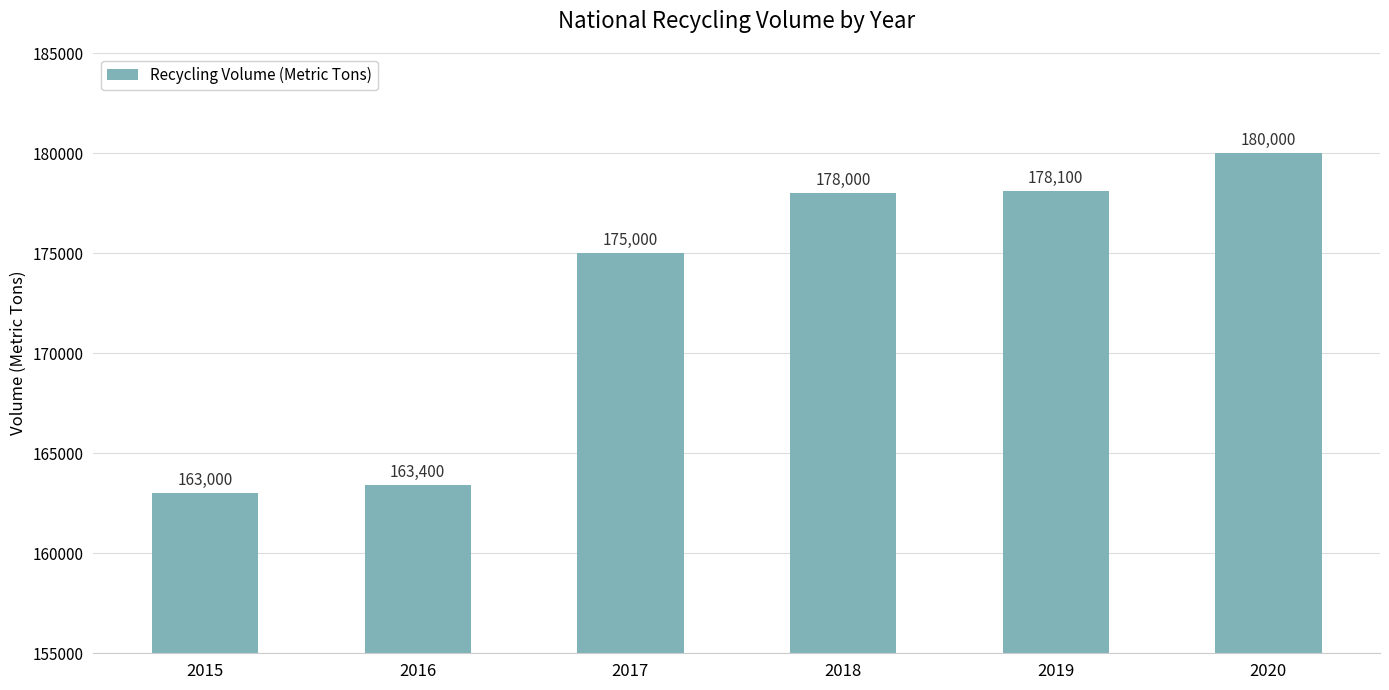

The value at 2019 is 44162. True or false?

False